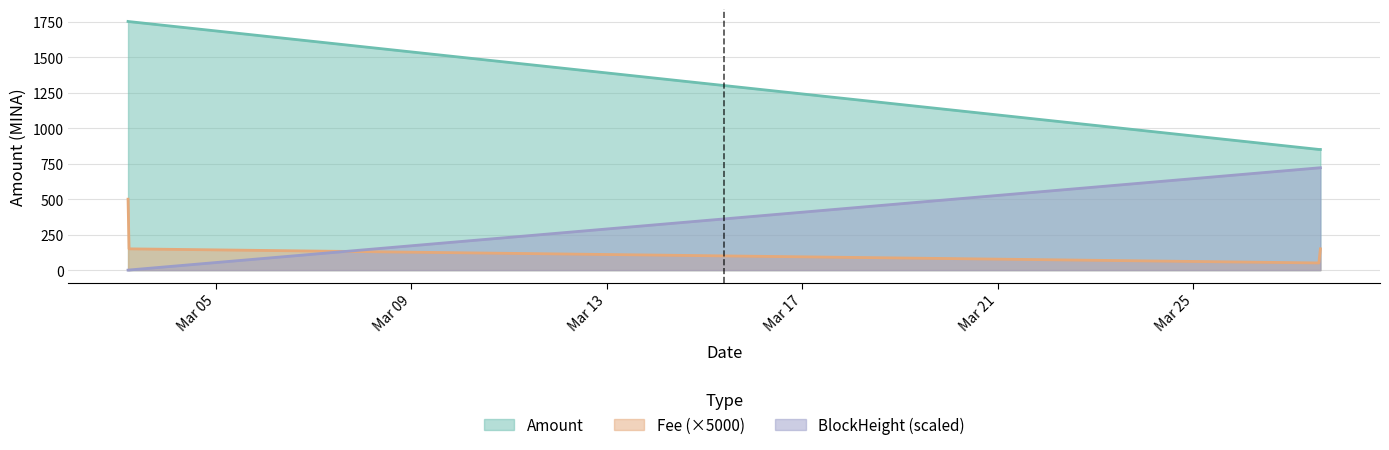

How many data points in BlockHeight are above 721?

1